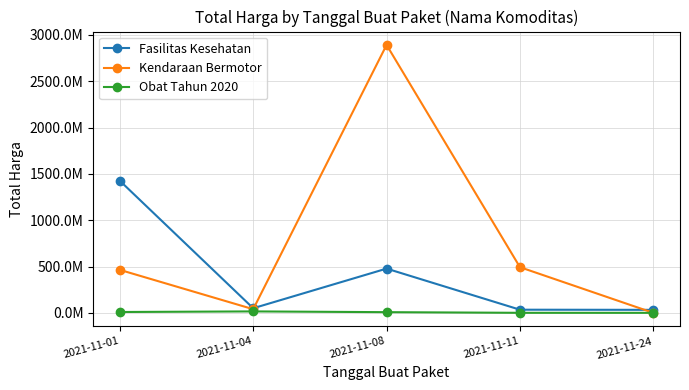

Rank the series by their maximum value, from lowest to highest.

Obat Tahun 2020, Fasilitas Kesehatan, Kendaraan Bermotor